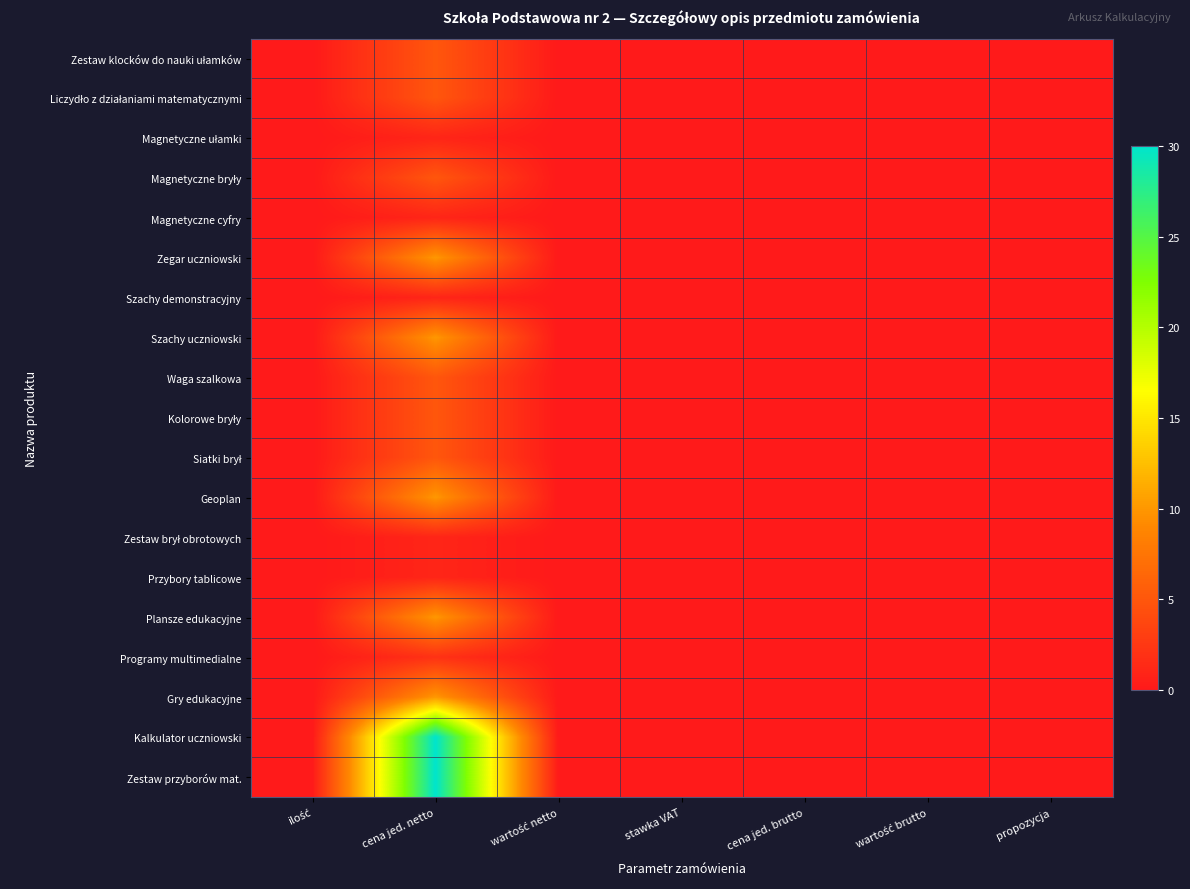

Count the number of data series in this chart.

19